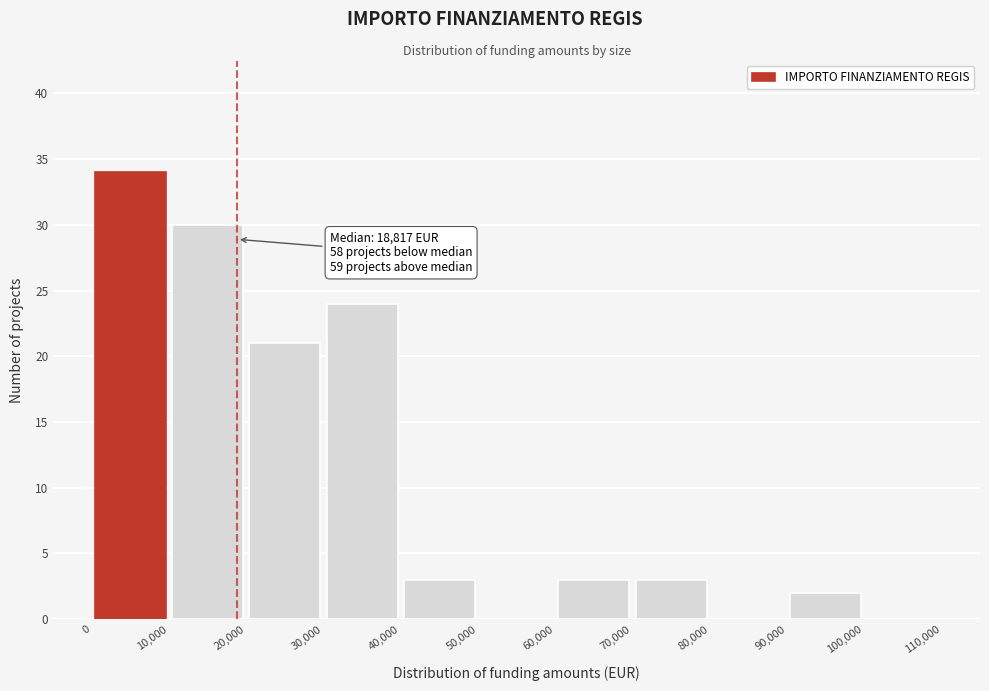

Which range on the x-axis has the tallest bar?

0 to 10,000